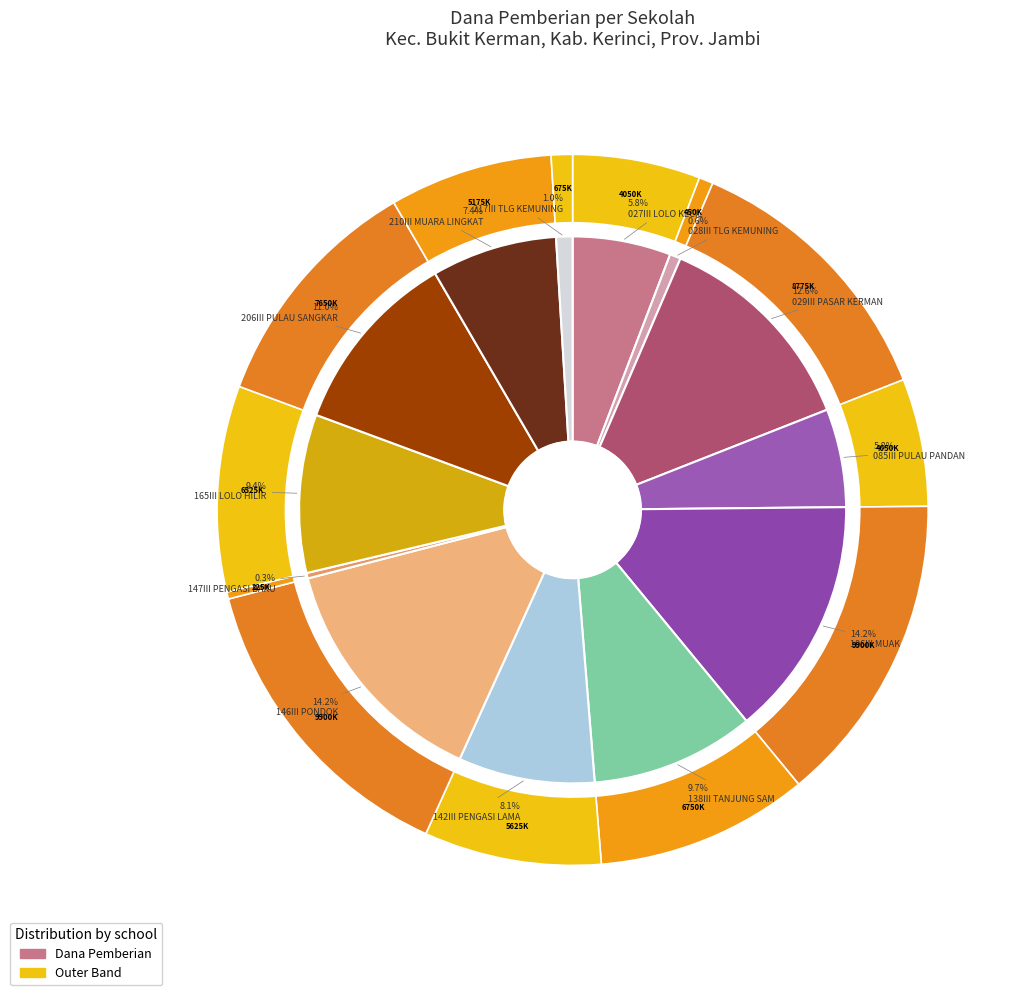

What percentage is the SD NEGERI 165III LOLO HILIR slice, to the nearest percent?

9%